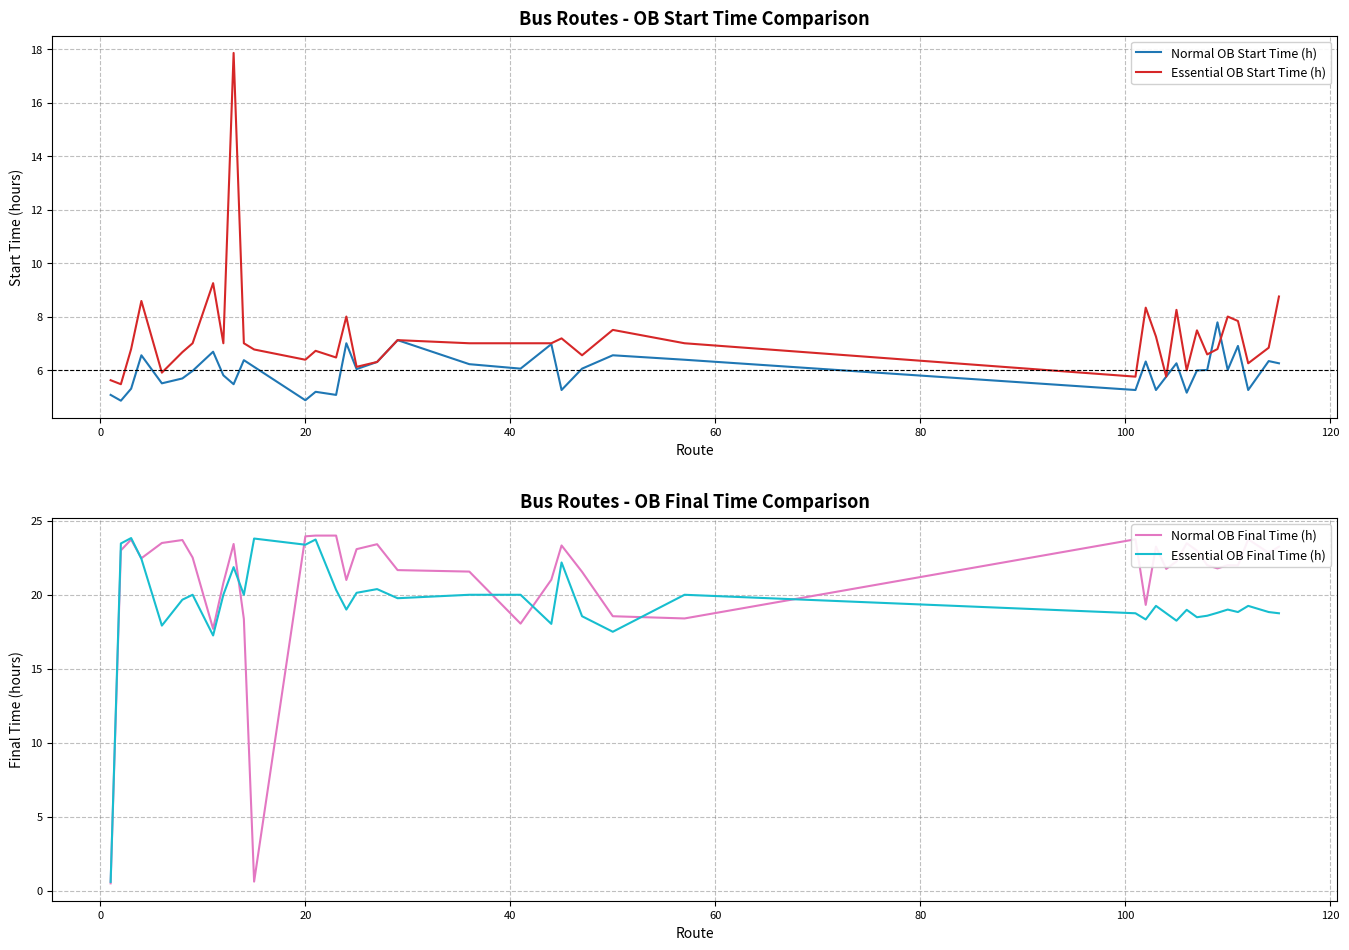

Is it true that Normal OB Final Time (h) equals 6.5 at 29?

False